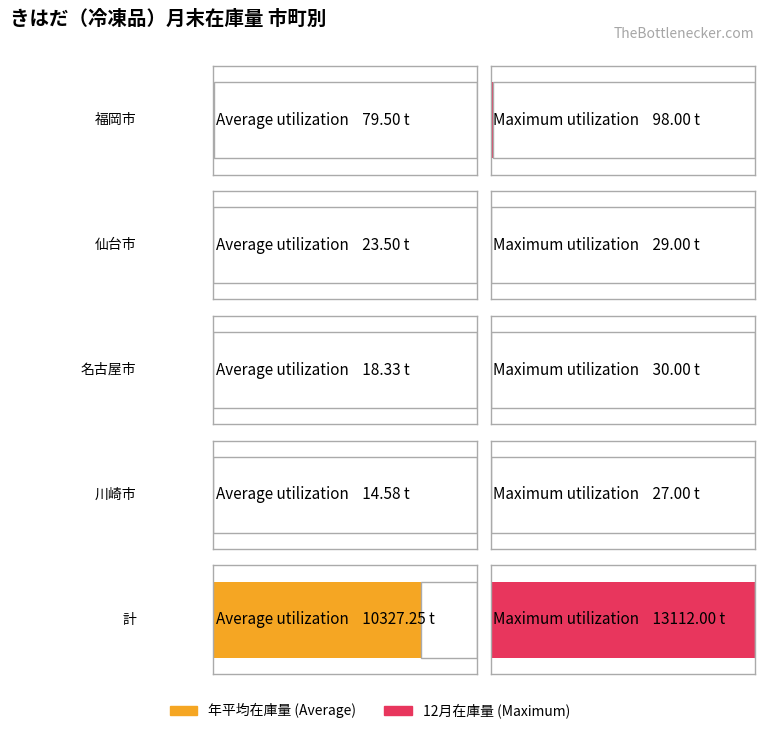

What position from the right is 仙台市?

5